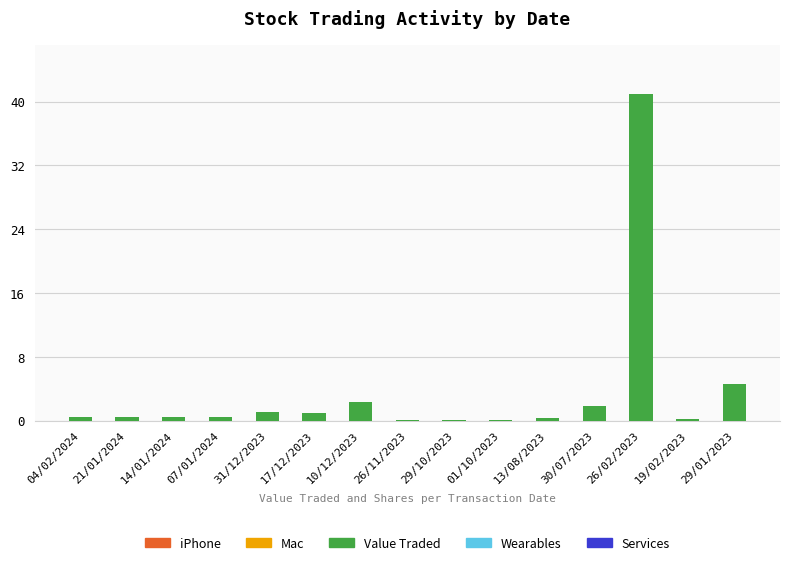

What is the approximate value at 17/12/2023?

1.0